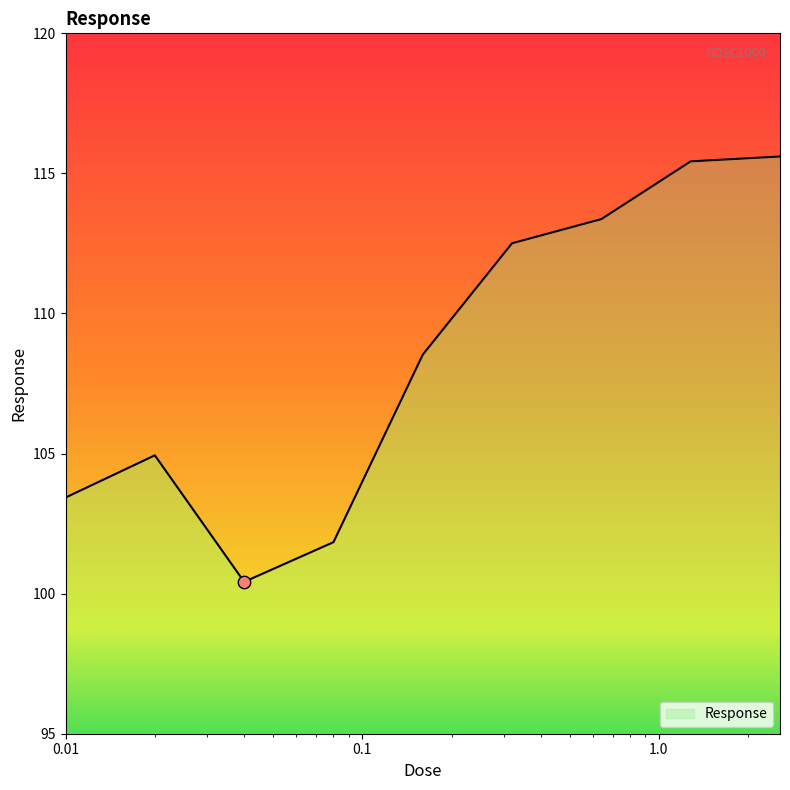

What is the change in value from 0.01 to 0.04?

-3.0